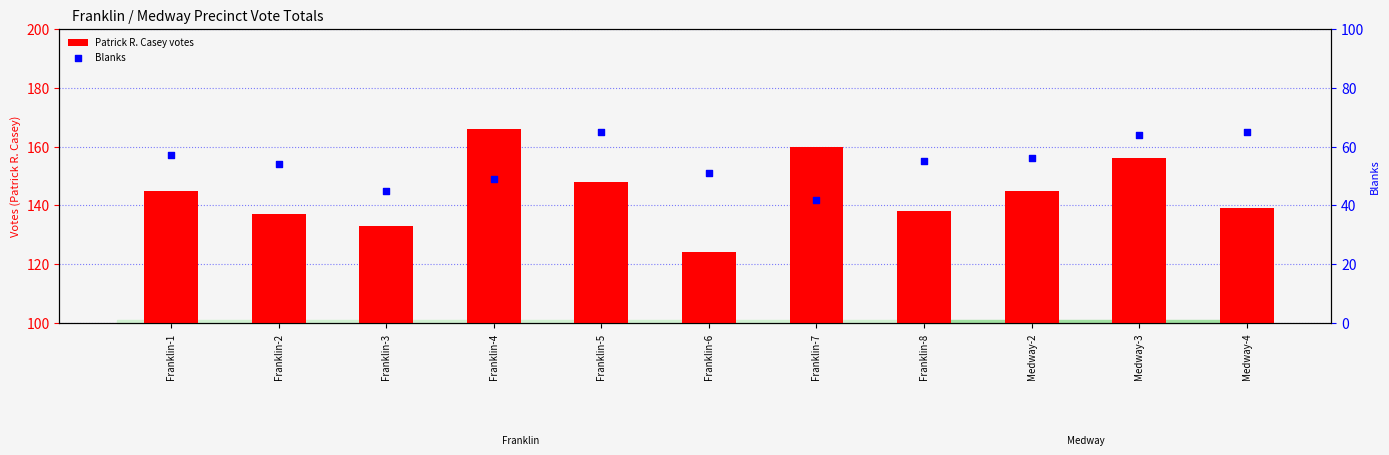

Is the value of Blanks at Franklin-5 greater than the value of Patrick R. Casey votes at Franklin-6?

No